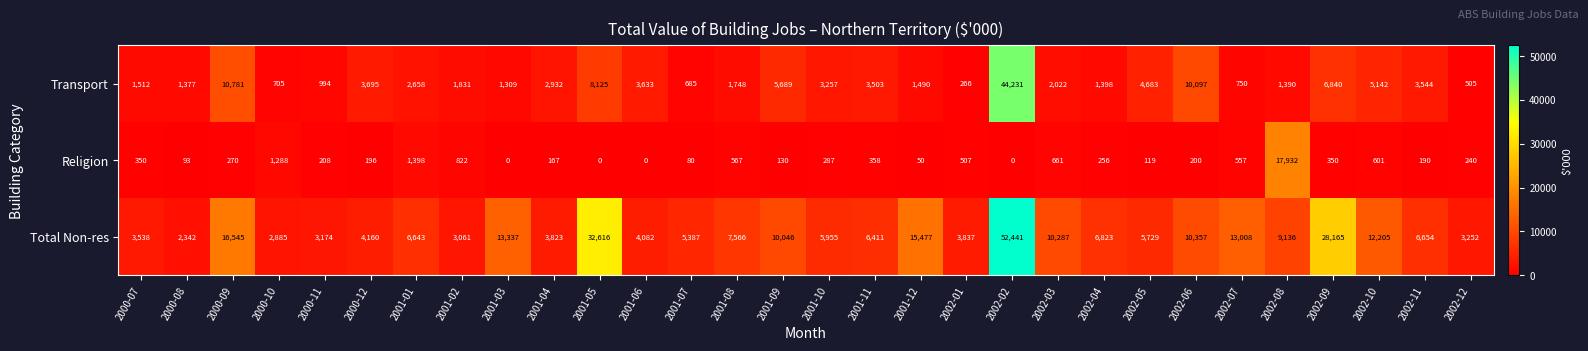

What is the difference between the maximum and minimum values in the Transport series?

43965